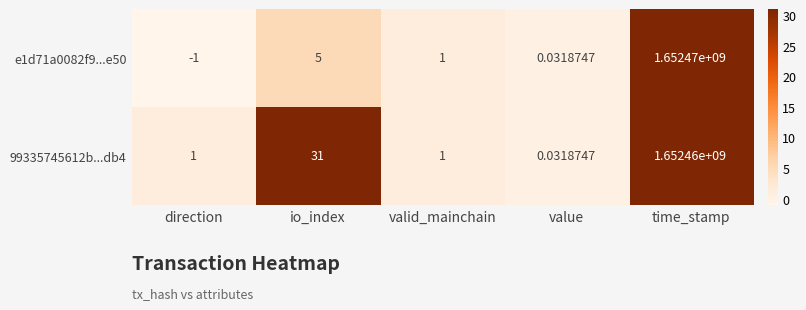

At which category does the chart reach its minimum across all series?

direction